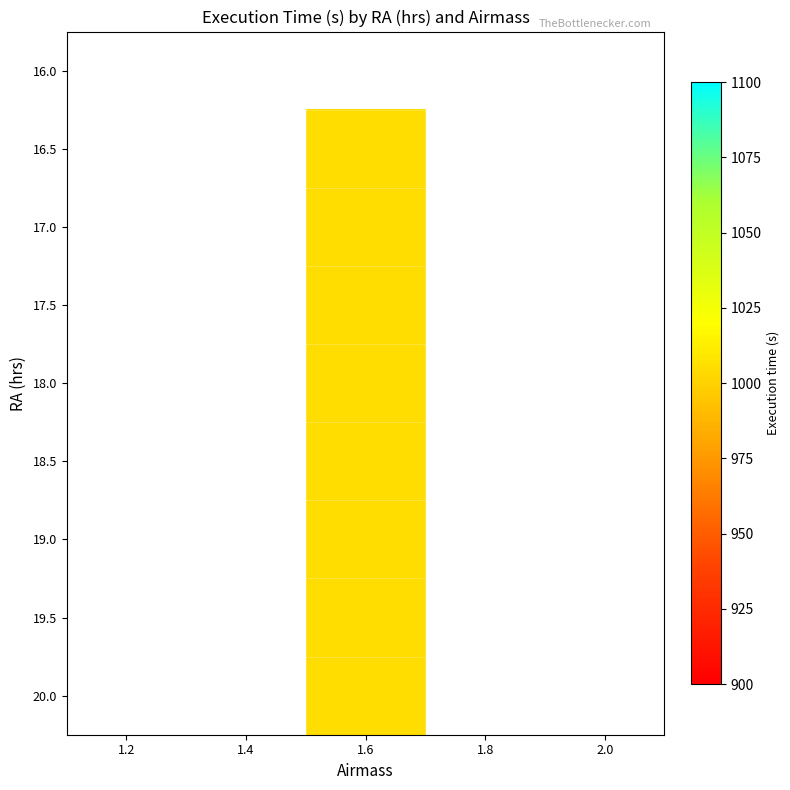

Which has a higher value, 1.2 or 1.4?

1.4